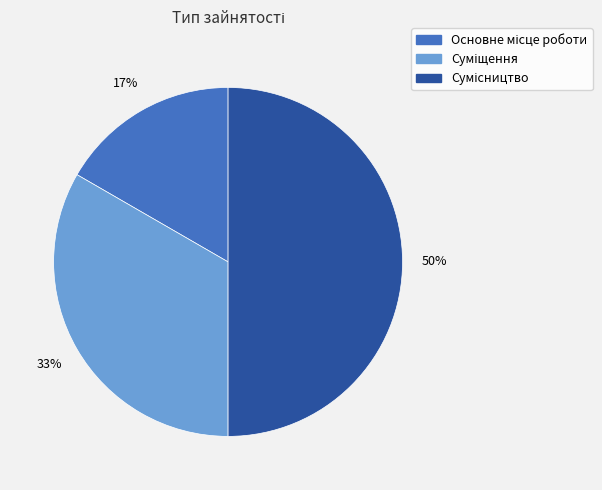

To the nearest percent, what is the average slice percentage?

33%